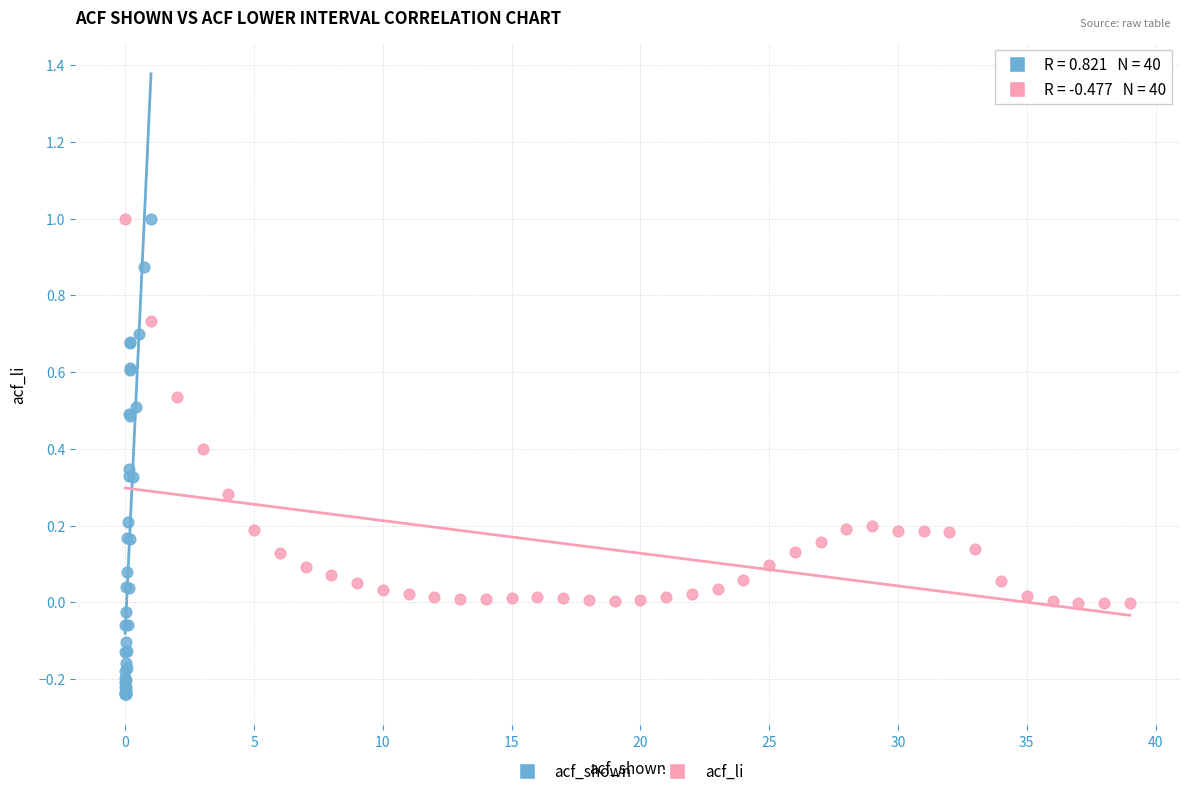

Which series reaches the minimum Y coordinate?

acf_shown